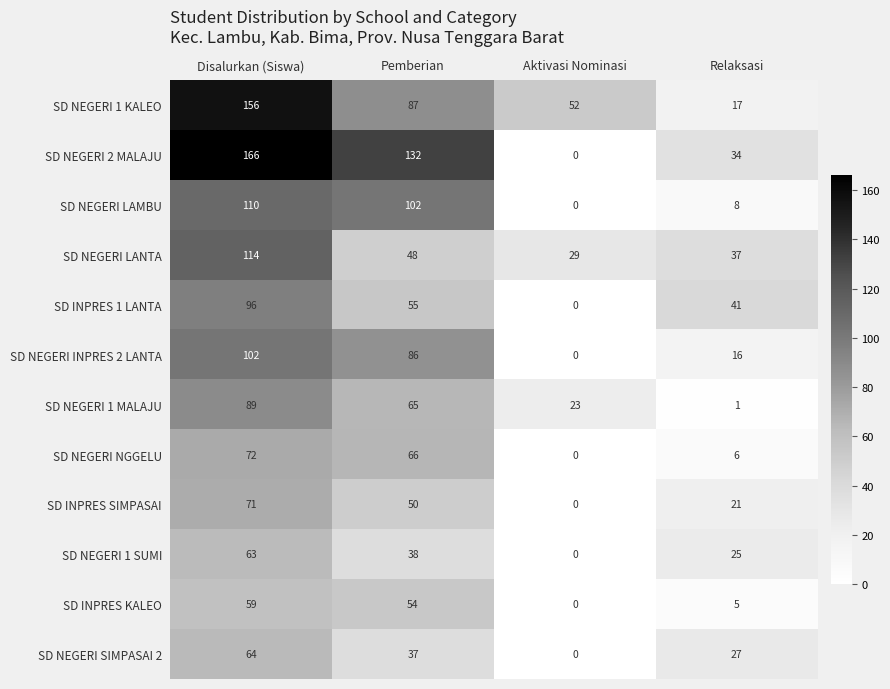

Rank the series by their maximum value, from highest to lowest.

SD NEGERI 2 MALAJU, SD NEGERI 1 KALEO, SD NEGERI LANTA, SD NEGERI LAMBU, SD NEGERI INPRES 2 LANTA, SD INPRES 1 LANTA, SD NEGERI 1 MALAJU, SD NEGERI NGGELU, SD INPRES SIMPASAI, SD NEGERI SIMPASAI 2, SD NEGERI 1 SUMI, SD INPRES KALEO